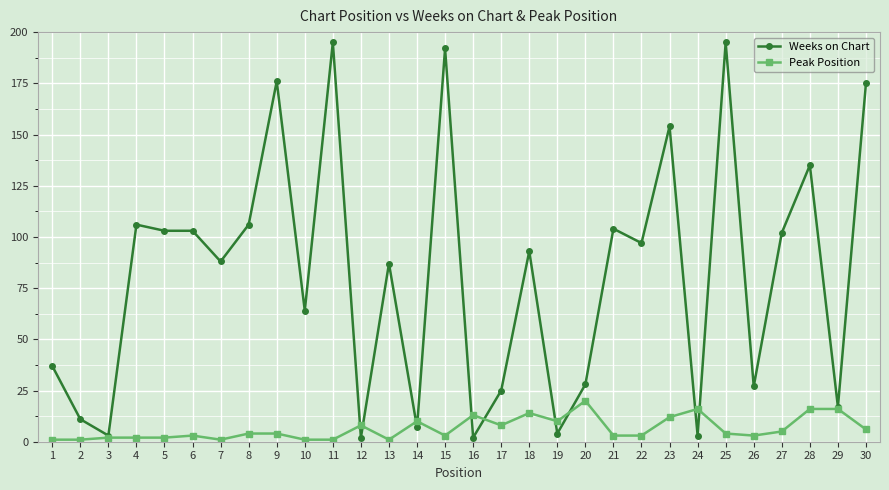

Reading left to right, list all the values displayed in this chart.

Weeks on Chart: 37	11	3	106	103	103	88	106	176	64	195	2	87	7	192	2	25	93	4	28	104	97	154	3	195	27	102	135	17	175
Peak Position: 1	1	2	2	2	3	1	4	4	1	1	8	1	10	3	13	8	14	10	20	3	3	12	16	4	3	5	16	16	6